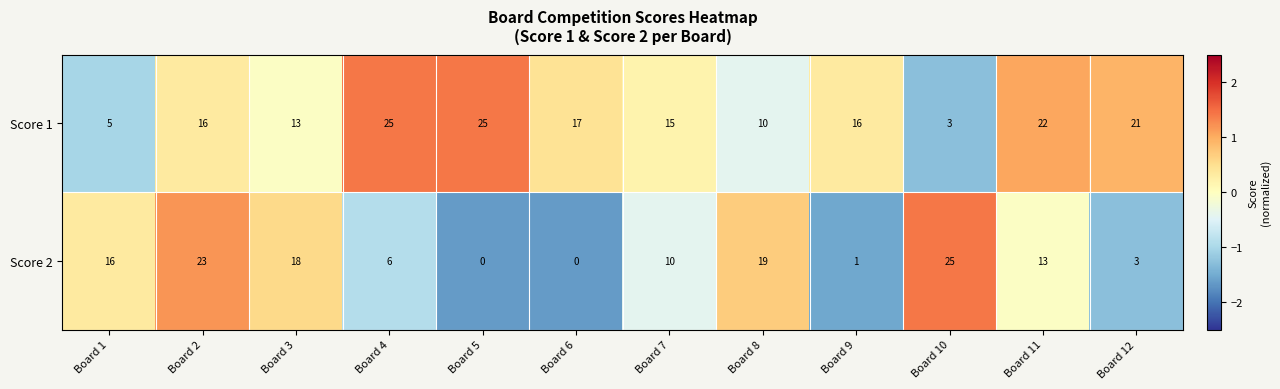

Is it true that Score 1 equals 21 at Board 12?

True